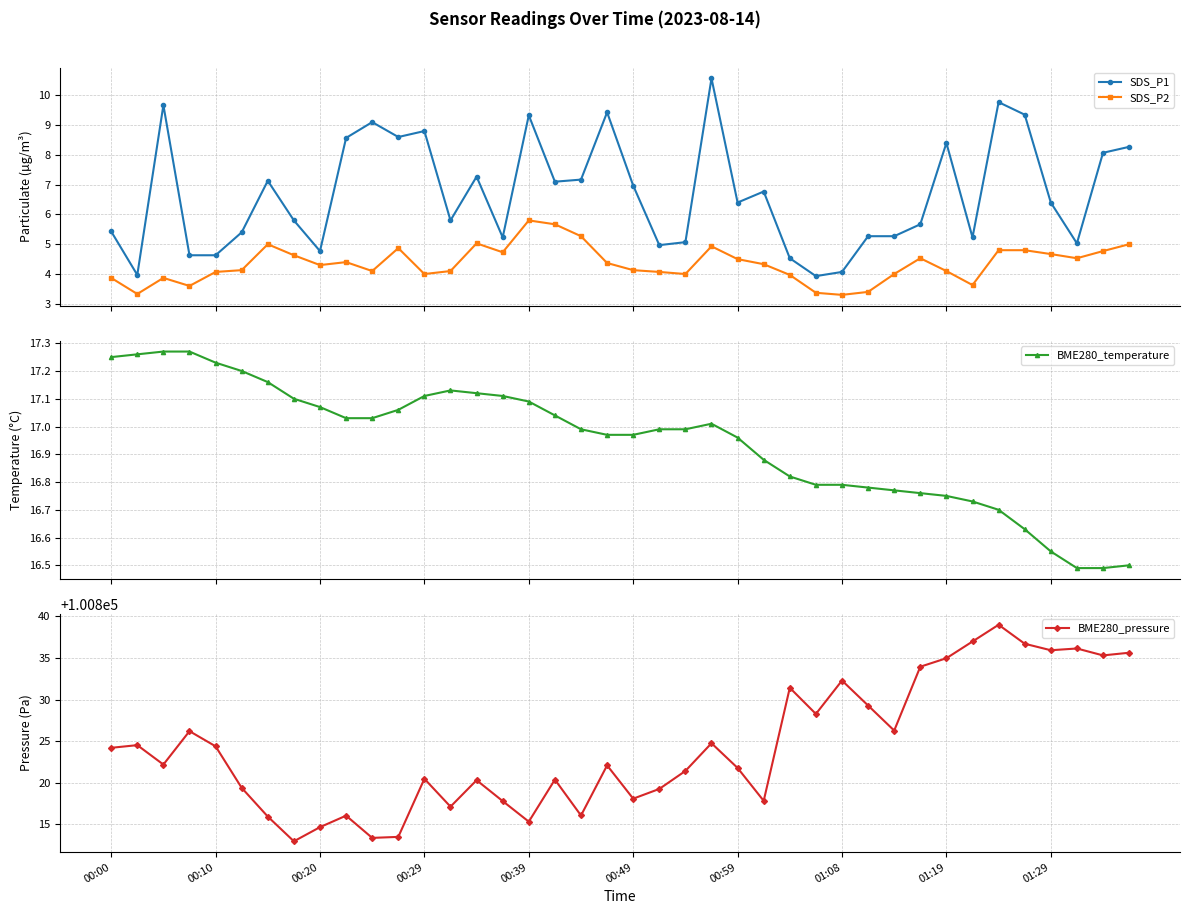

True or false: SDS_P1 and SDS_P2 cross at least once.

False